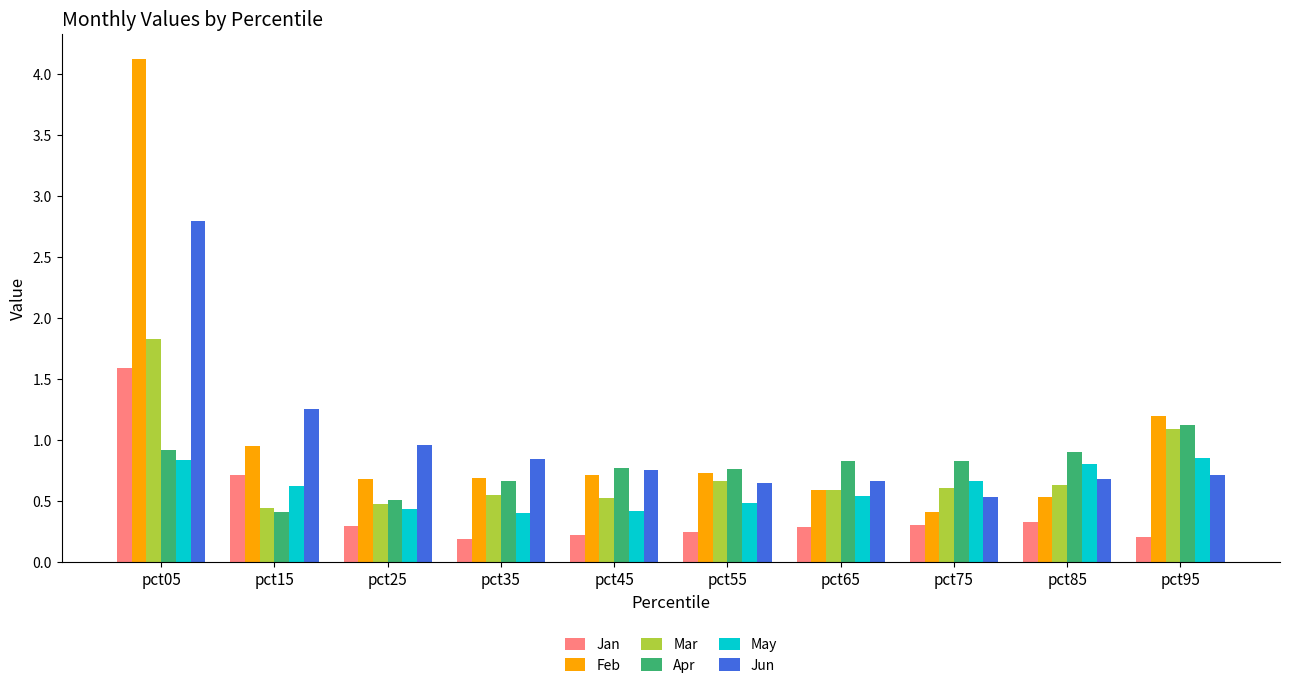

Is the value of Jan at pct45 greater than the value of Mar at pct35?

No